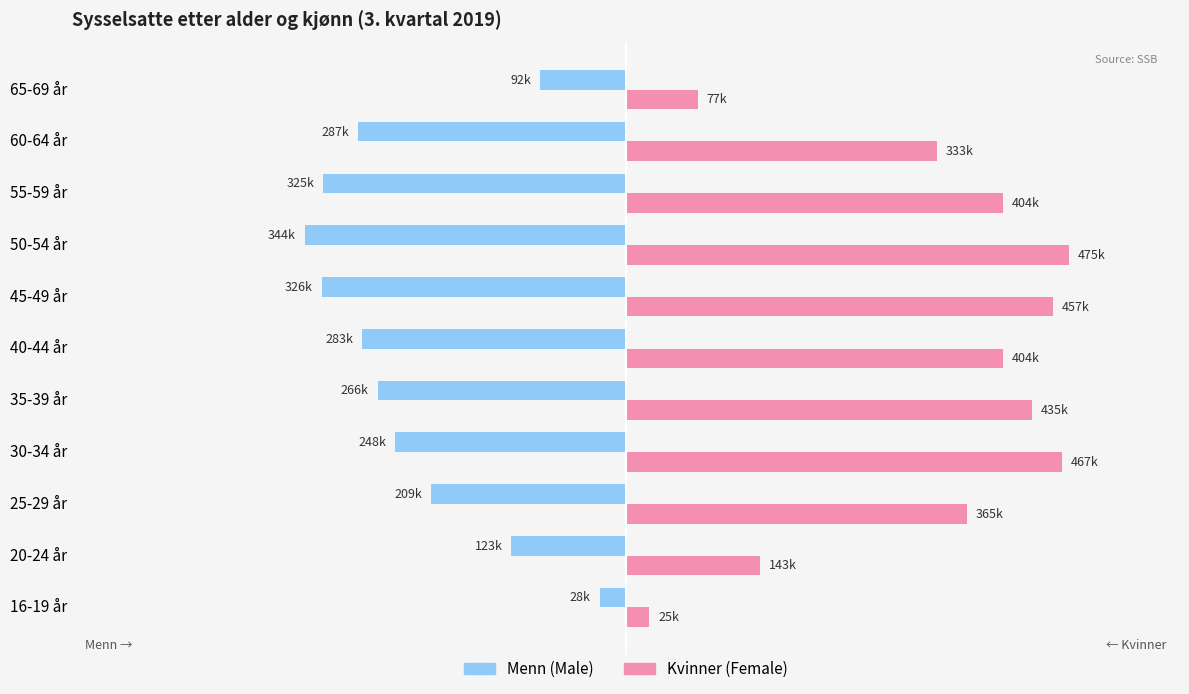

What are all the series names shown in the legend?

Menn (Male), Kvinner (Female)